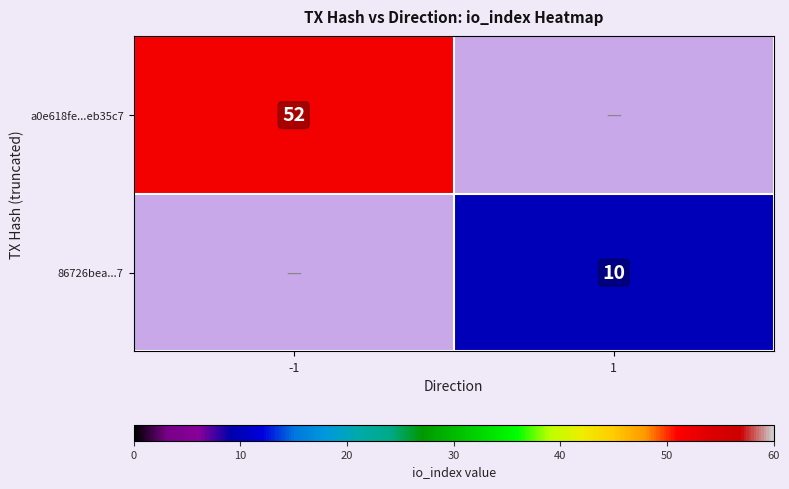

True or false: 86726bea...7 has a value of 17 at 1.

False